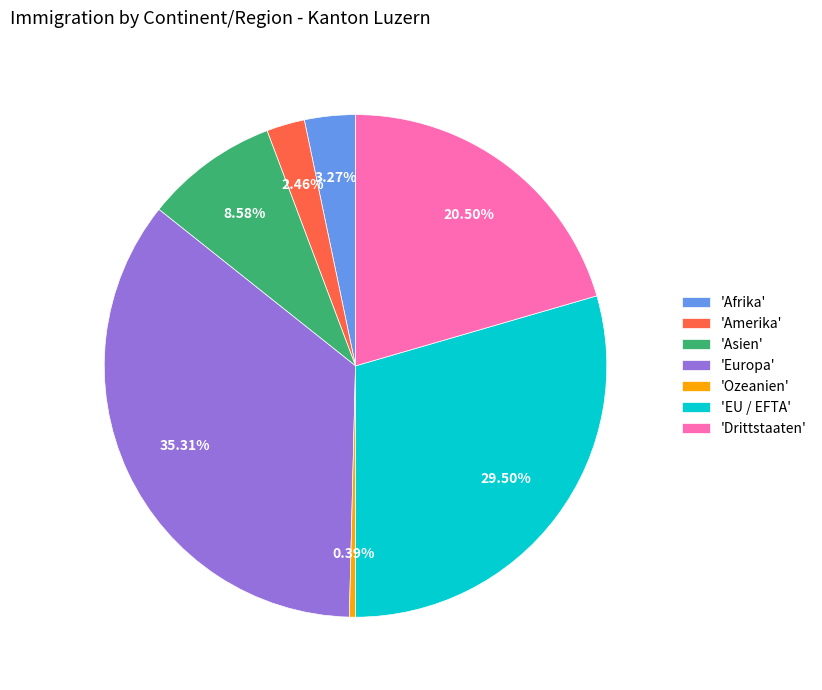

To the nearest percent, what is the difference between the largest and smallest slice percentages?

35%